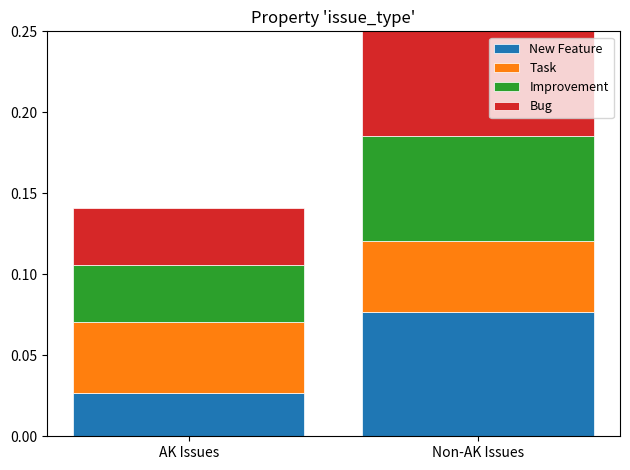

At which category is the sum across all series the highest?

Non-AK Issues